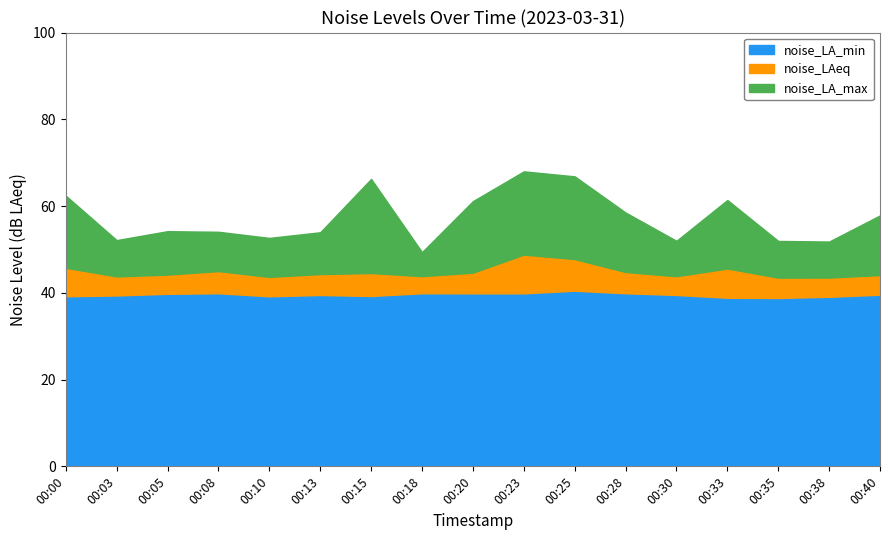

Which series changed the most between 00:15 and 00:30?

noise_LA_max